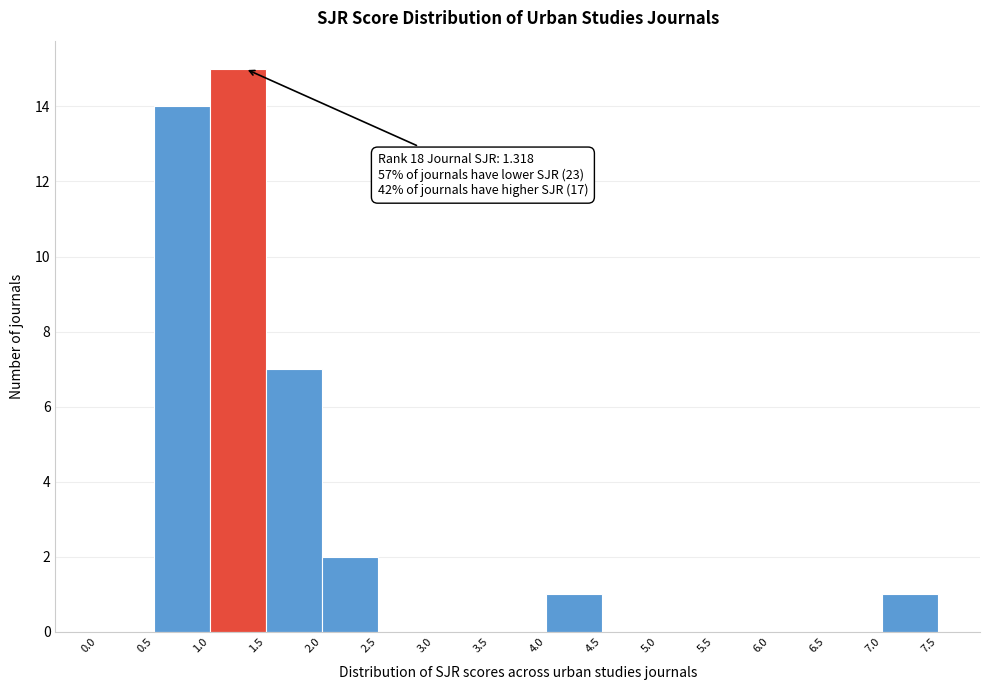

Which range on the x-axis has the tallest bar?

1.0 to 1.5